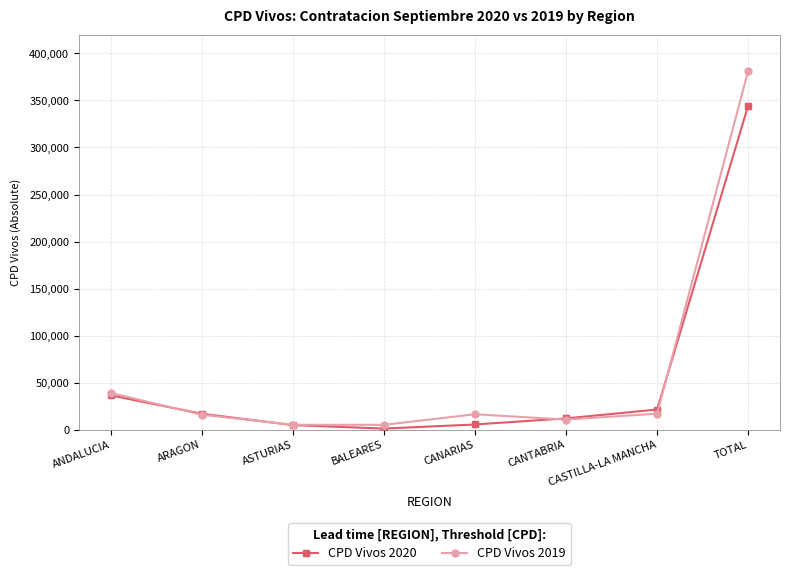

Which category has the lowest value in the CPD Vivos 2020 series?

BALEARES